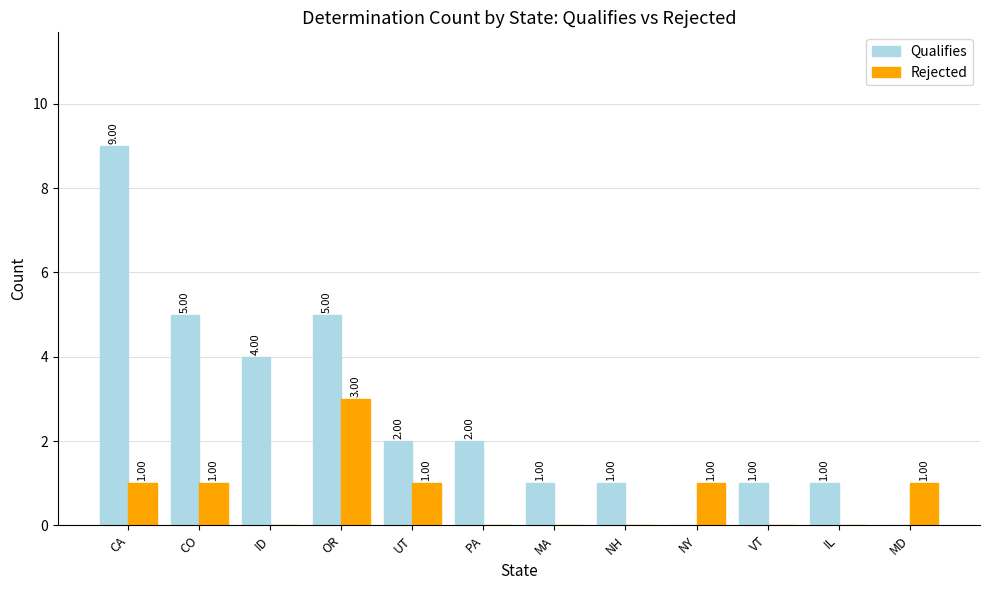

Which series changed the most between CA and IL?

Qualifies